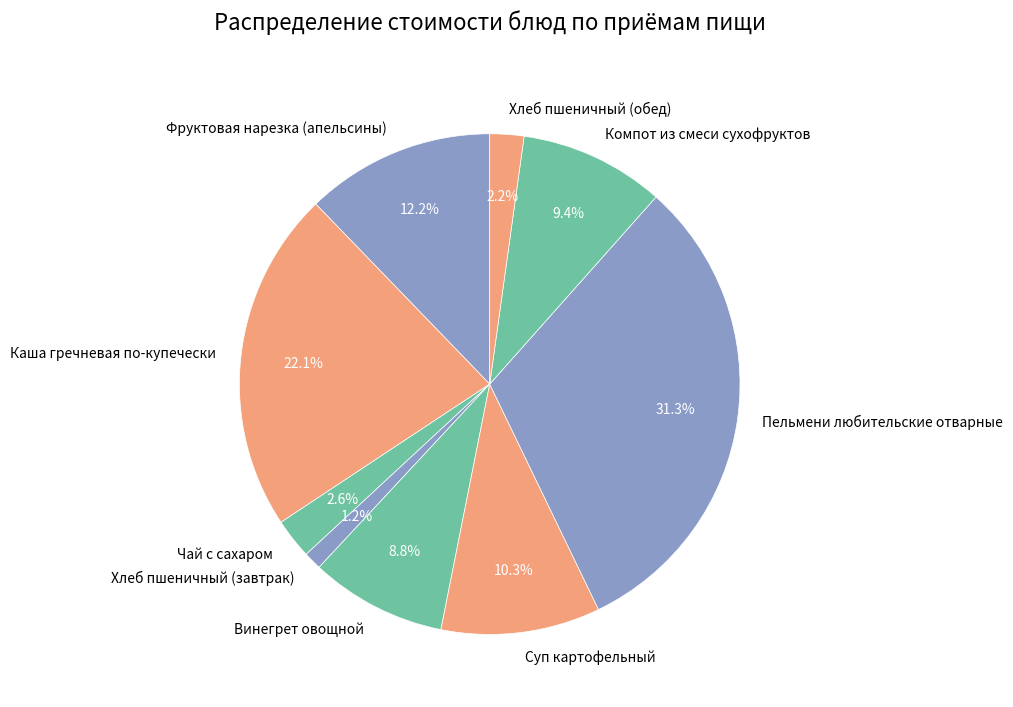

Which category has the biggest portion of the pie?

Пельмени любительские отварные